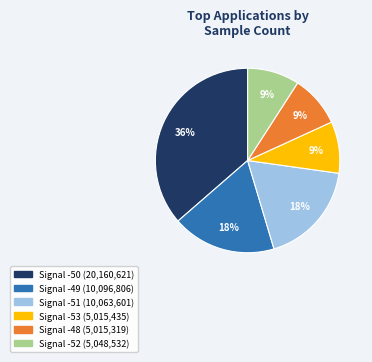

How many slices are in this pie chart?

6